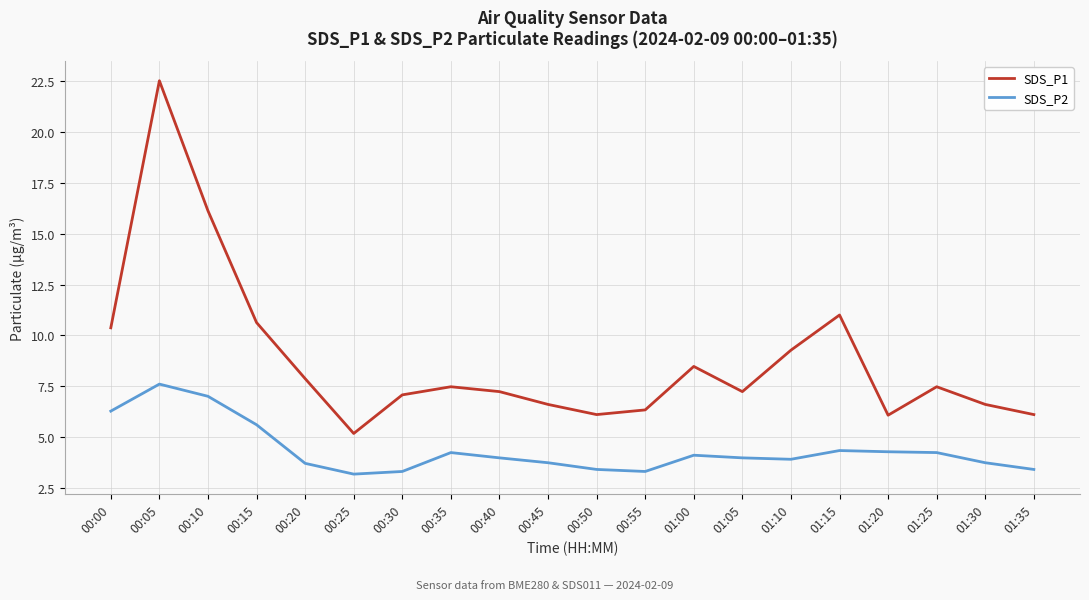

Is it true that SDS_P2 equals 3.4 at 01:35?

True